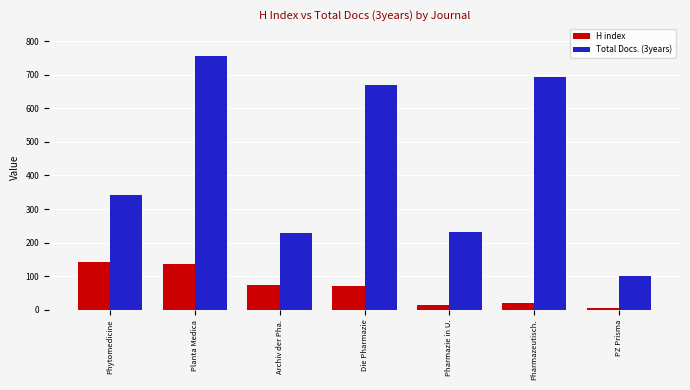

What is the sum of the H index values at Archiv der Pha. and Phytomedicine?

214